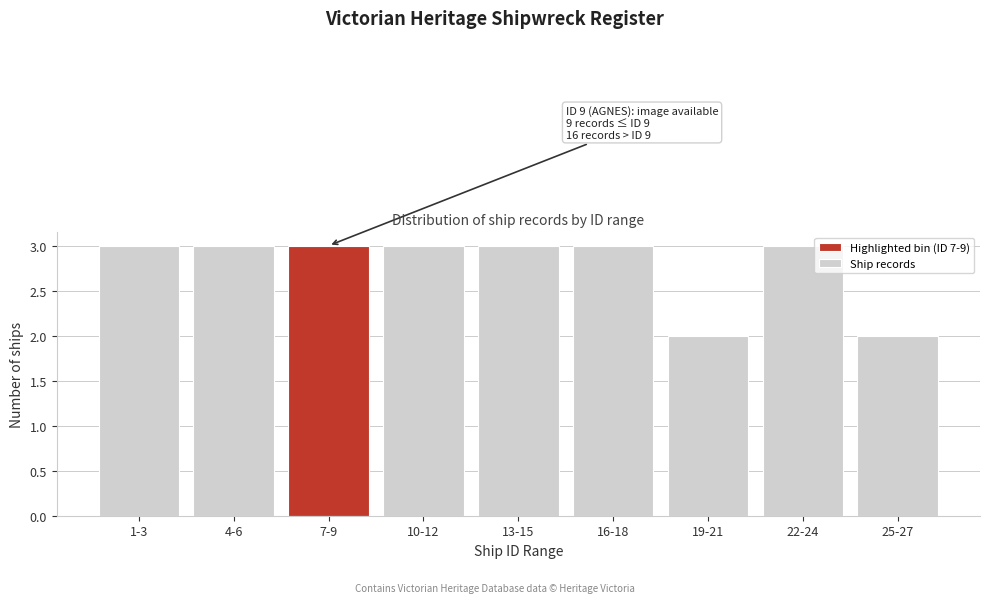

Reading left to right, list all the values displayed in this chart.

1-3=3	4-6=3	7-9=3	10-12=3	13-15=3	16-18=3	19-21=2	22-24=3	25-27=2